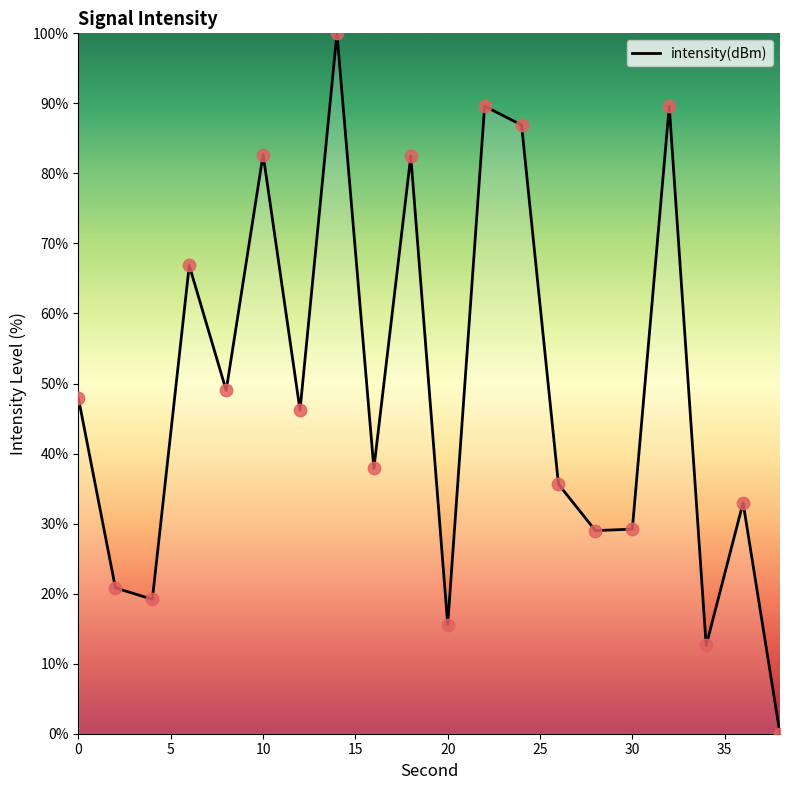

What is the maximum value shown in the chart?

100.0